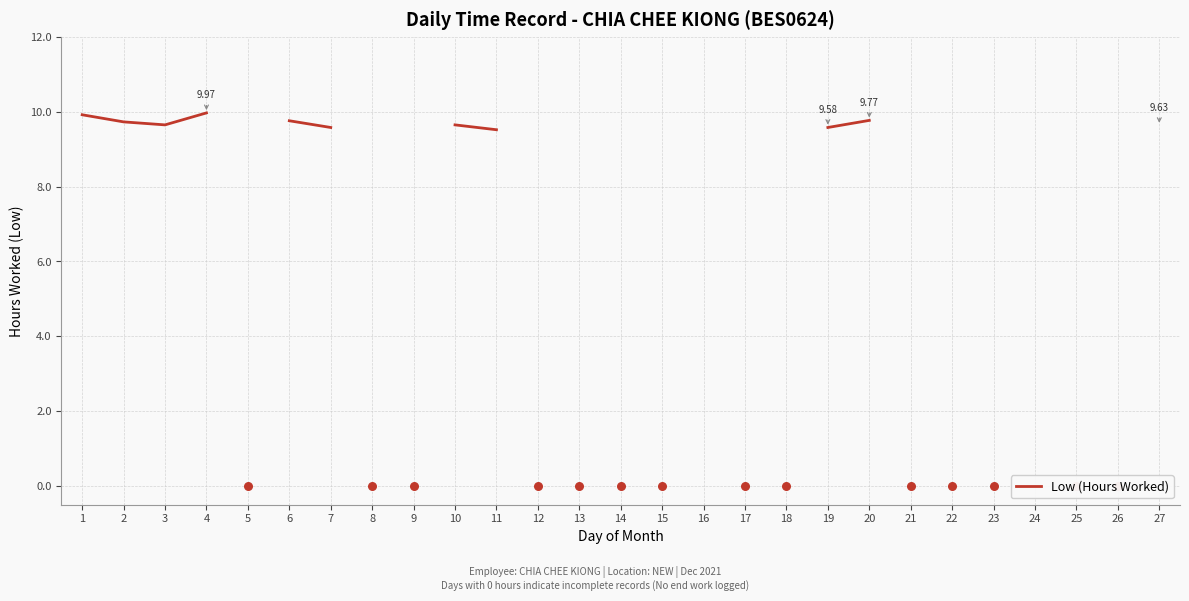

Between 21 and 2, which is larger?

2